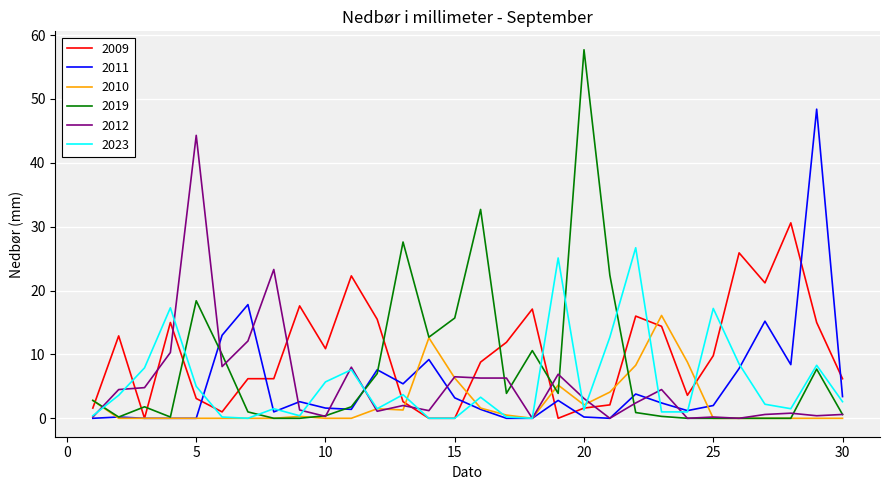

Which series has the widest spread of values?

2019